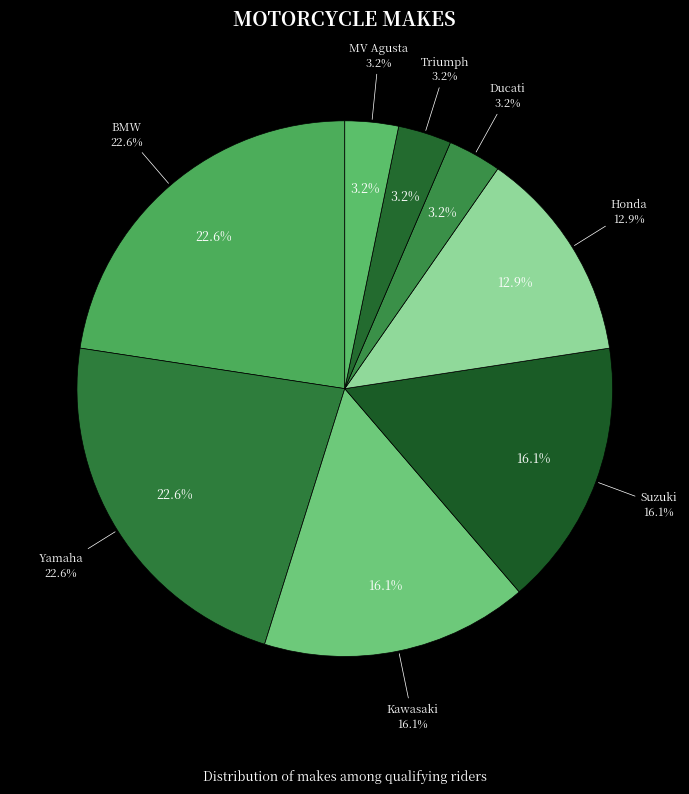

Is it true that Suzuki is 23% of the pie?

False